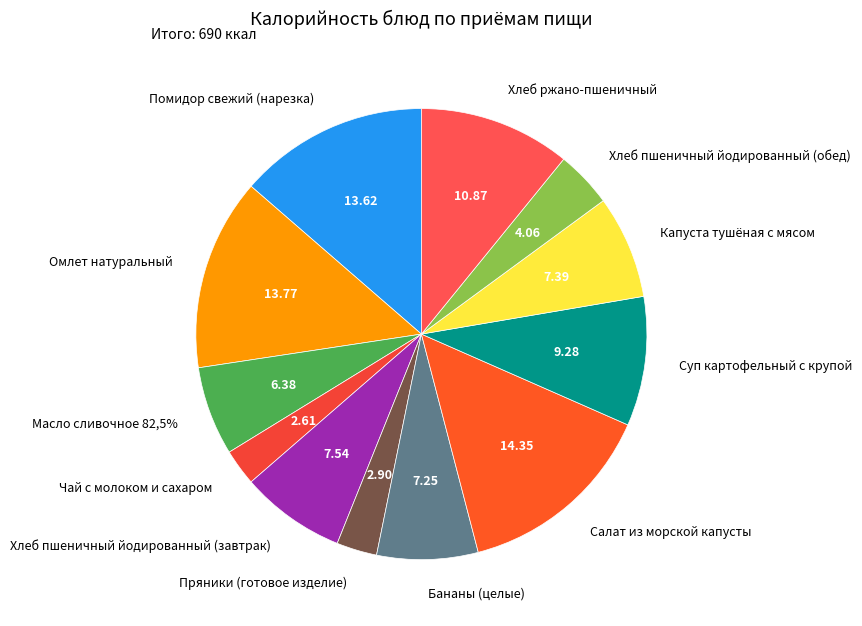

True or false: Сок фруктовый accounts for 1% of the total.

False